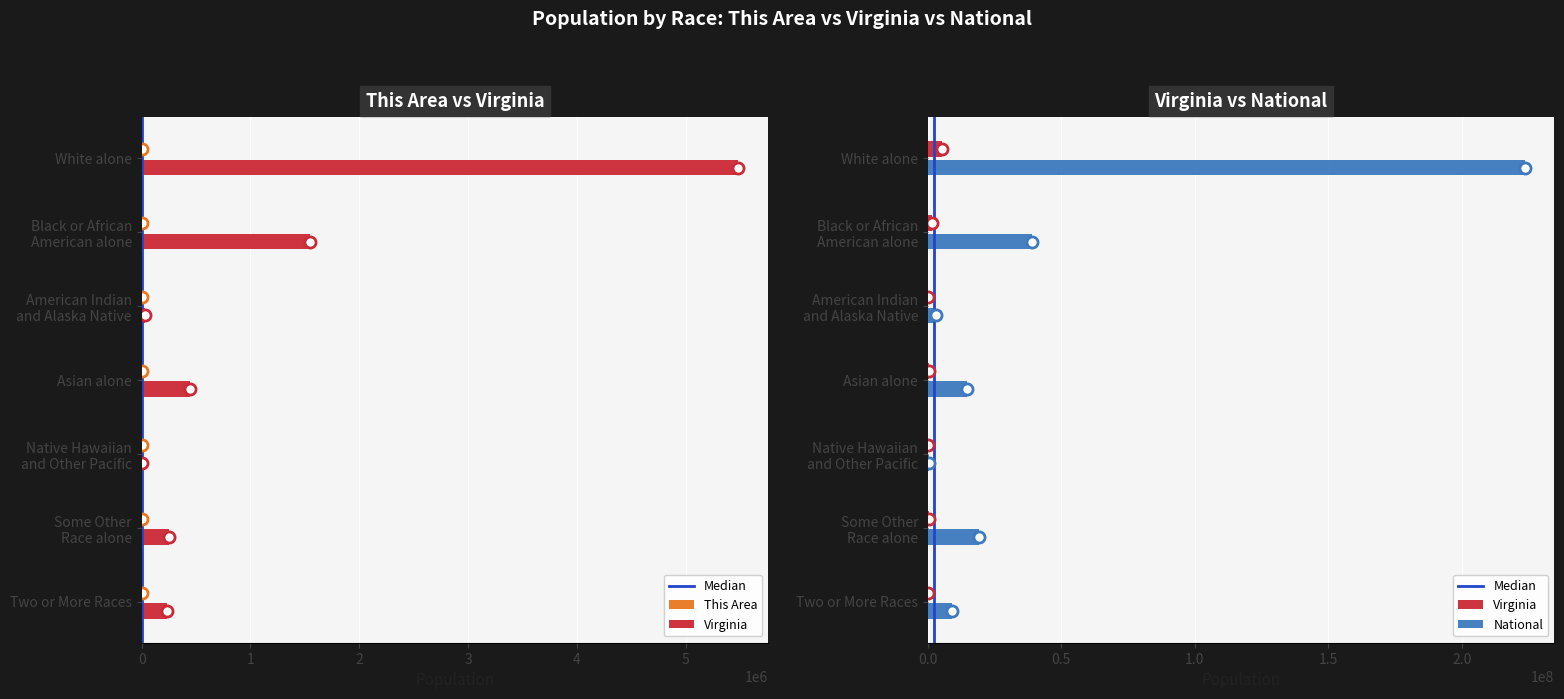

Which series has the widest spread of values?

National